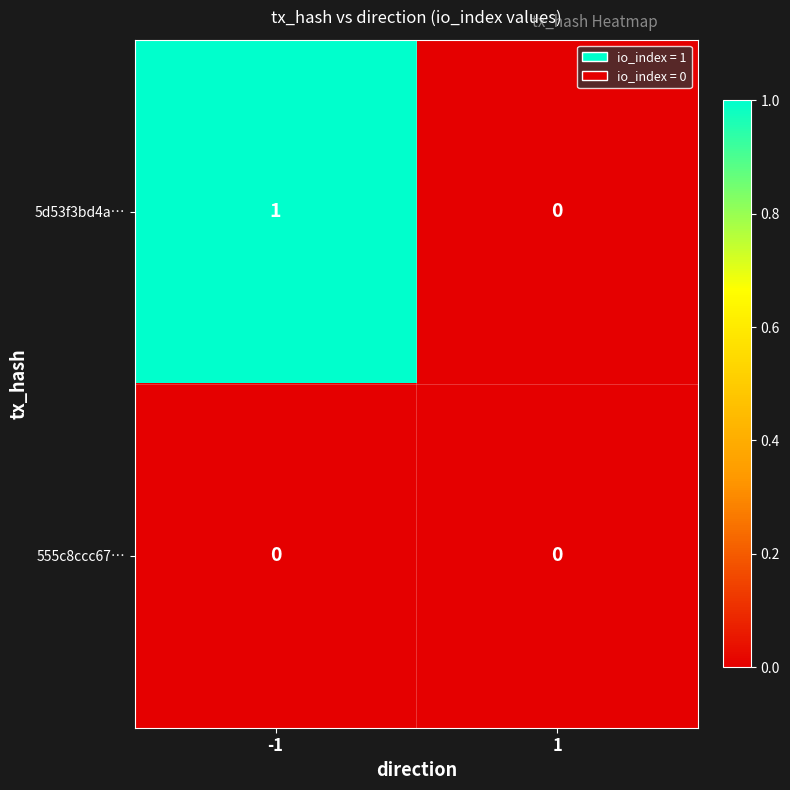

The value of 5d53f3bd4a… at 1 is 0. True or false?

True